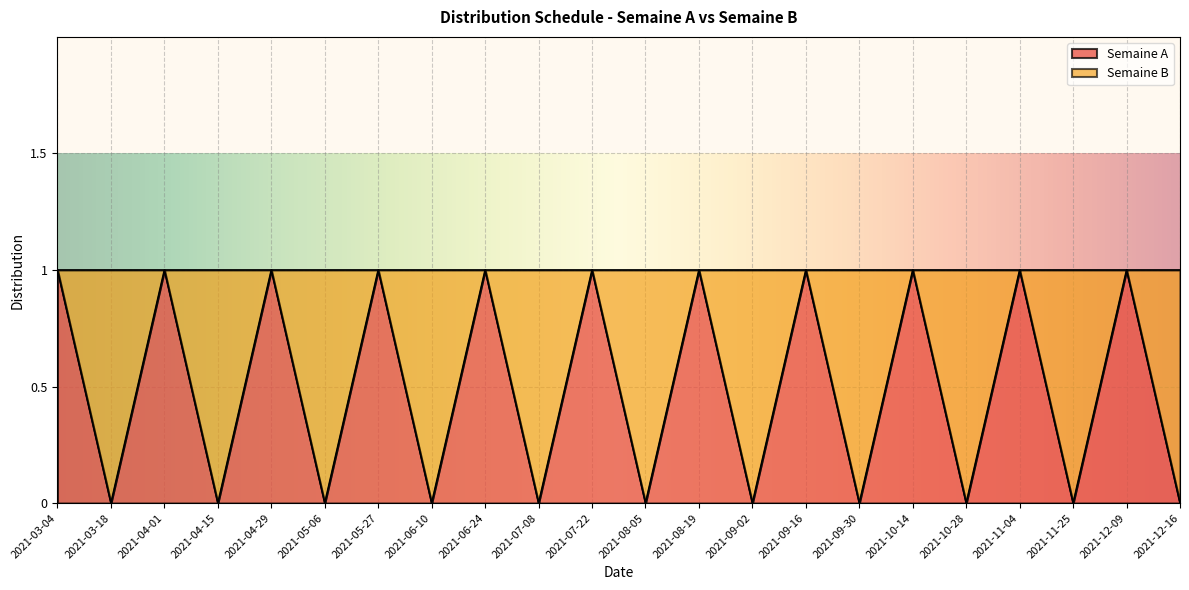

Reading left to right, extract all data points from this chart.

1	0	1	0	1	0	1	0	1	0	1	0	1	0	1	0	1	0	1	0	1	0